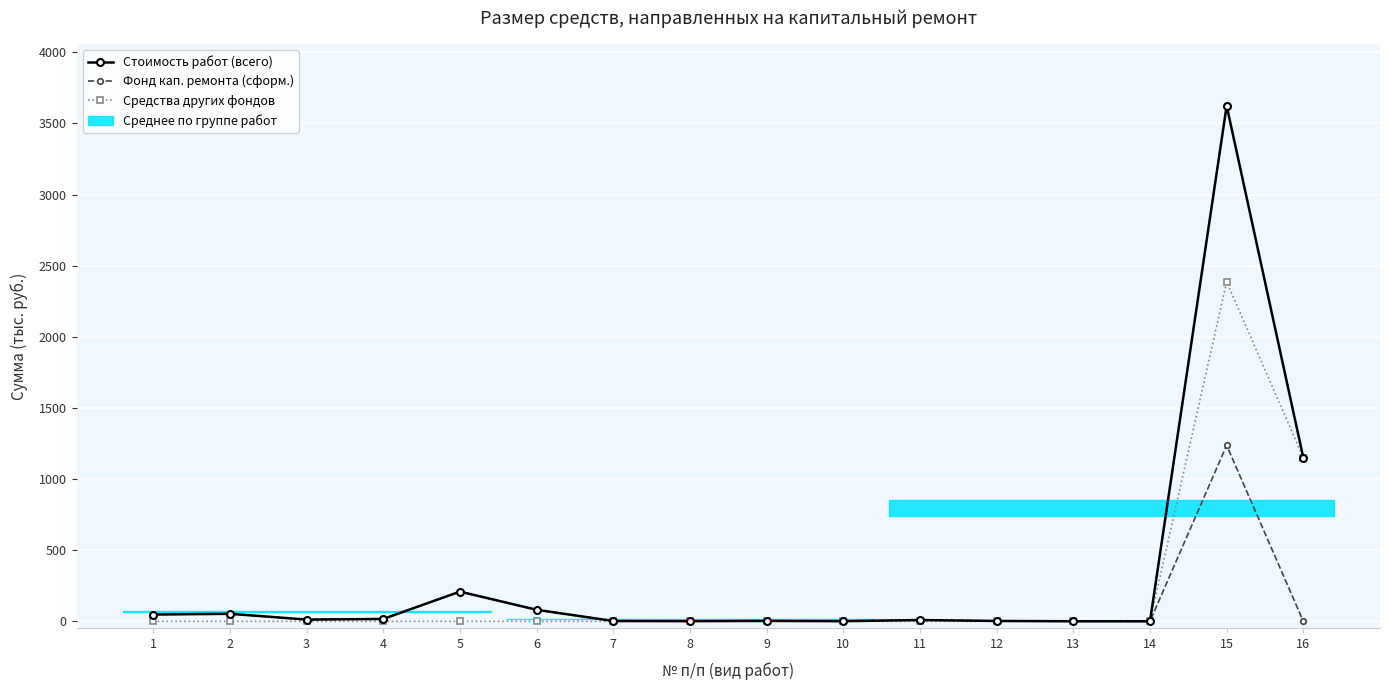

How many lines are shown in the chart?

3